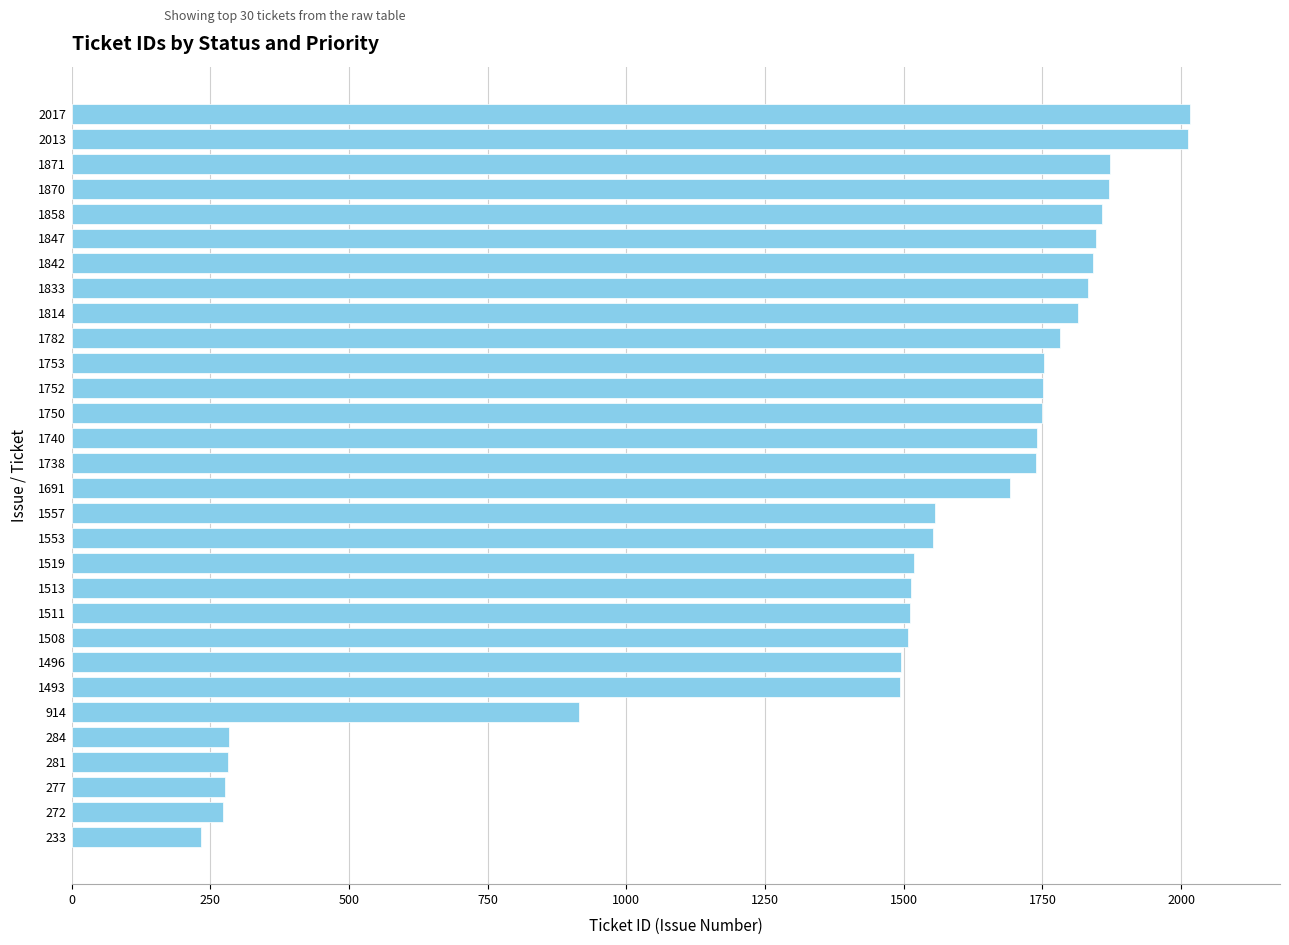

The chart shows a value of 858 at 1833. True or false?

False